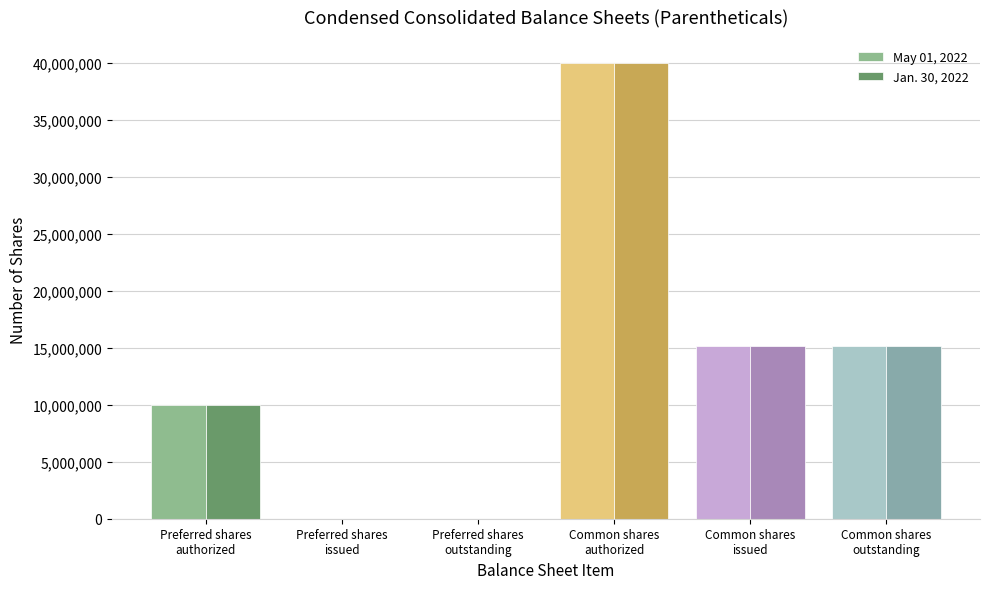

Are the bars horizontal?

No